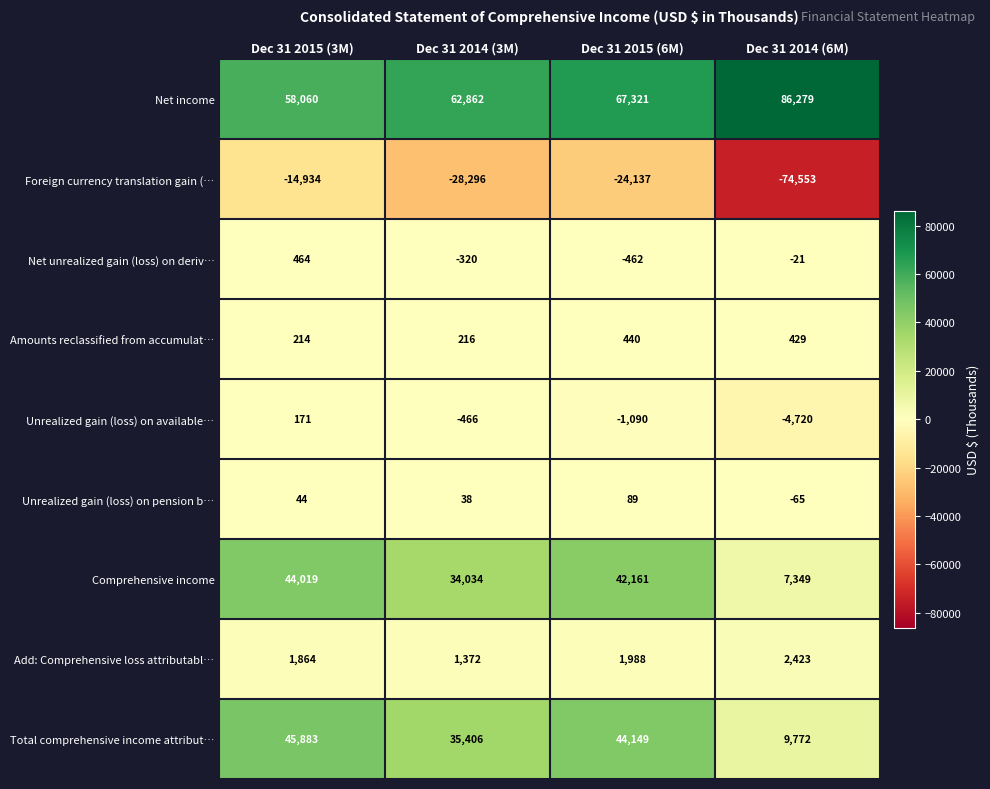

At Dec 31 2015 (6M), list the series in order from largest to smallest.

Net income, Total comprehensive income attribut…, Comprehensive income, Add: Comprehensive loss attributabl…, Amounts reclassified from accumulat…, Unrealized gain (loss) on pension b…, Net unrealized gain (loss) on deriv…, Unrealized gain (loss) on available…, Foreign currency translation gain (…